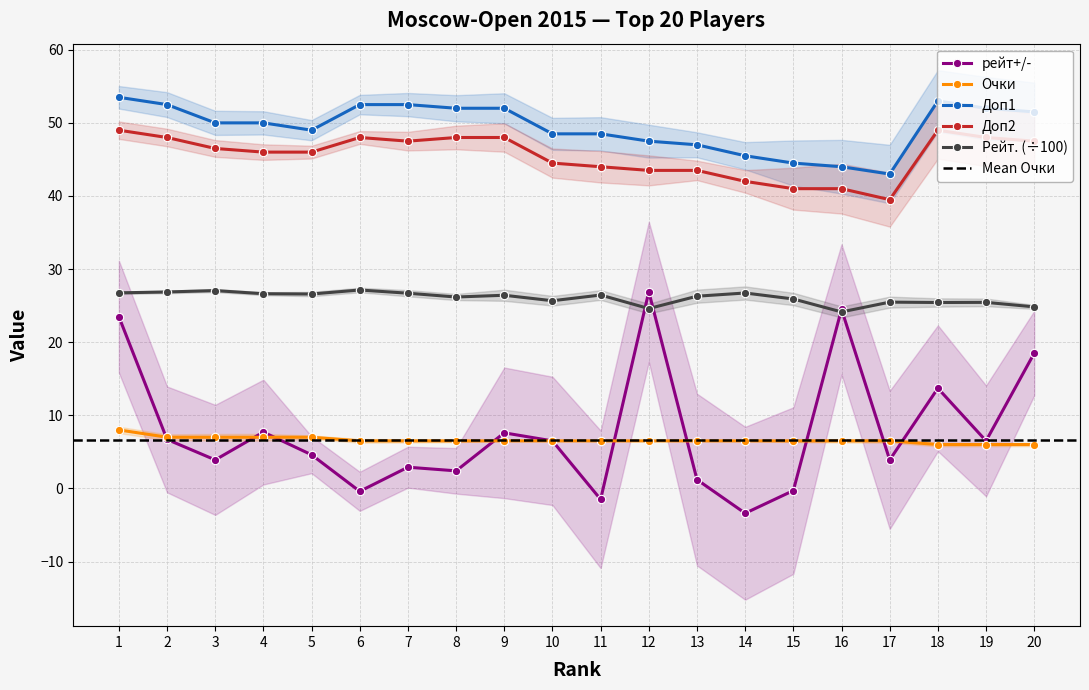

Is it true that Очки equals 11.5 at 17?

False